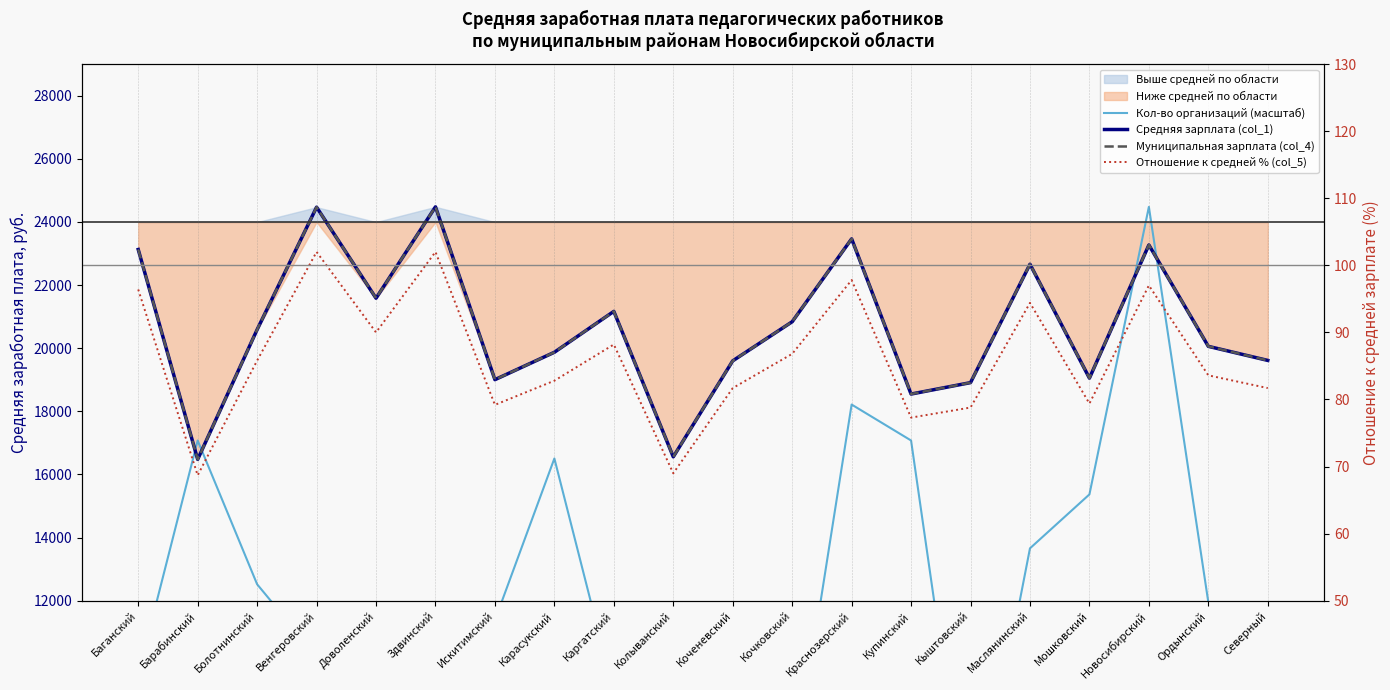

What is the maximum value for Отношение к средней % (col_5)?

102.0